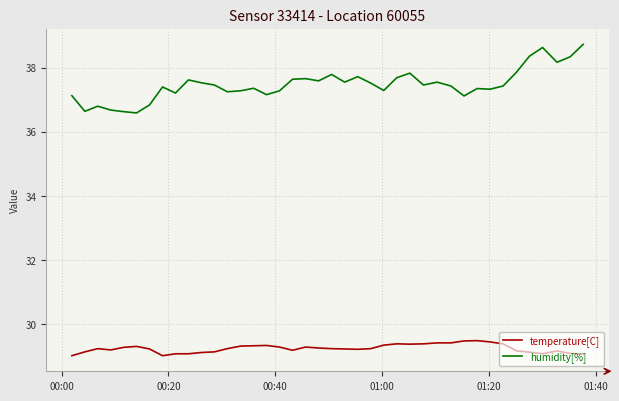

True or false: temperature[C] has more than 0 interior local peaks.

True